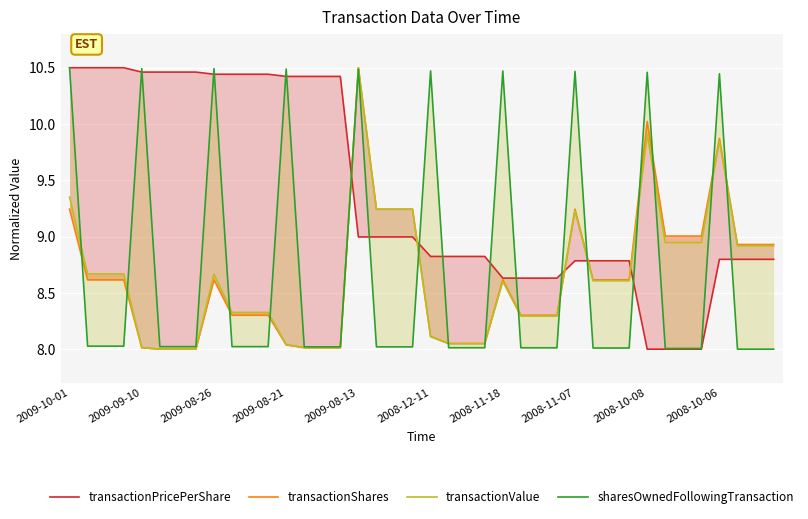

How many values in the transactionShares series exceed 8?

37